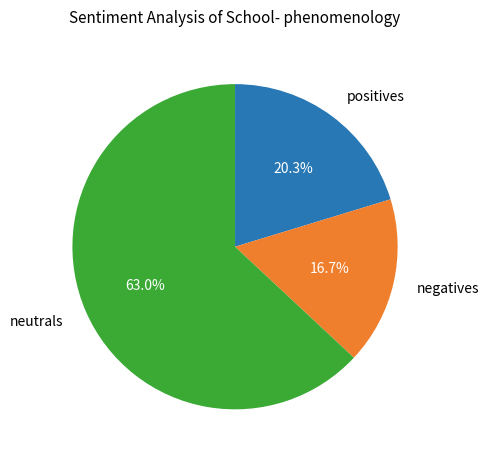

What portion of the pie excludes positives?

79.7%